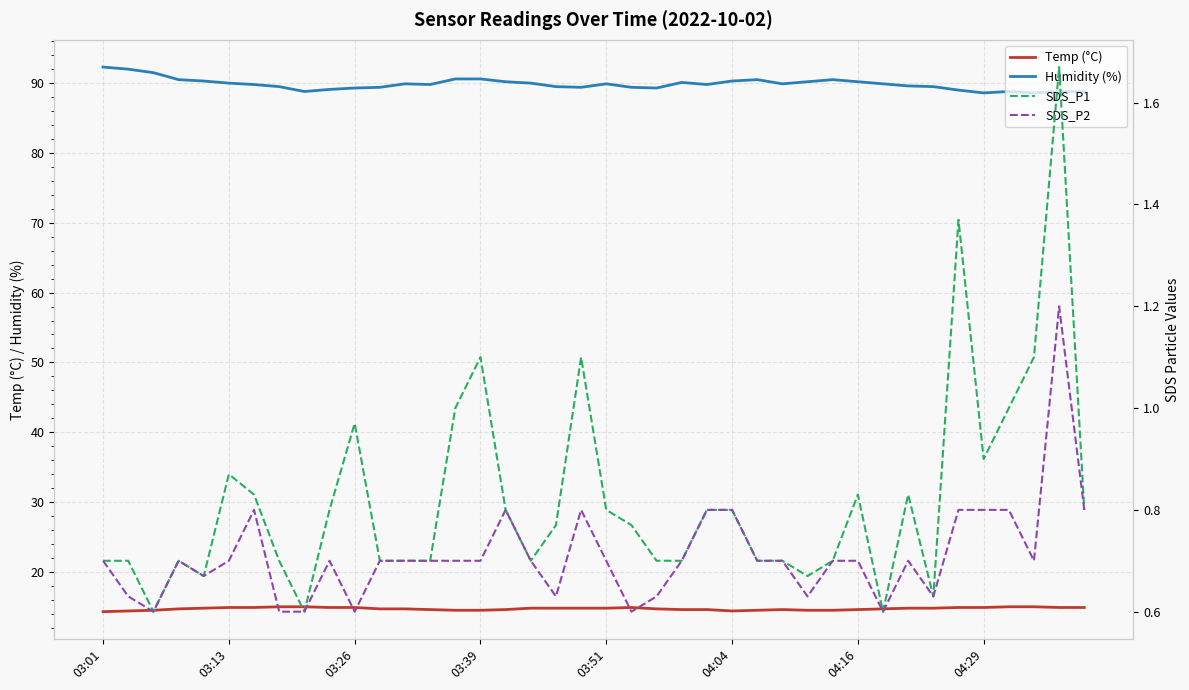

True or false: Humidity (%) and SDS_P2 intersect in this chart.

False